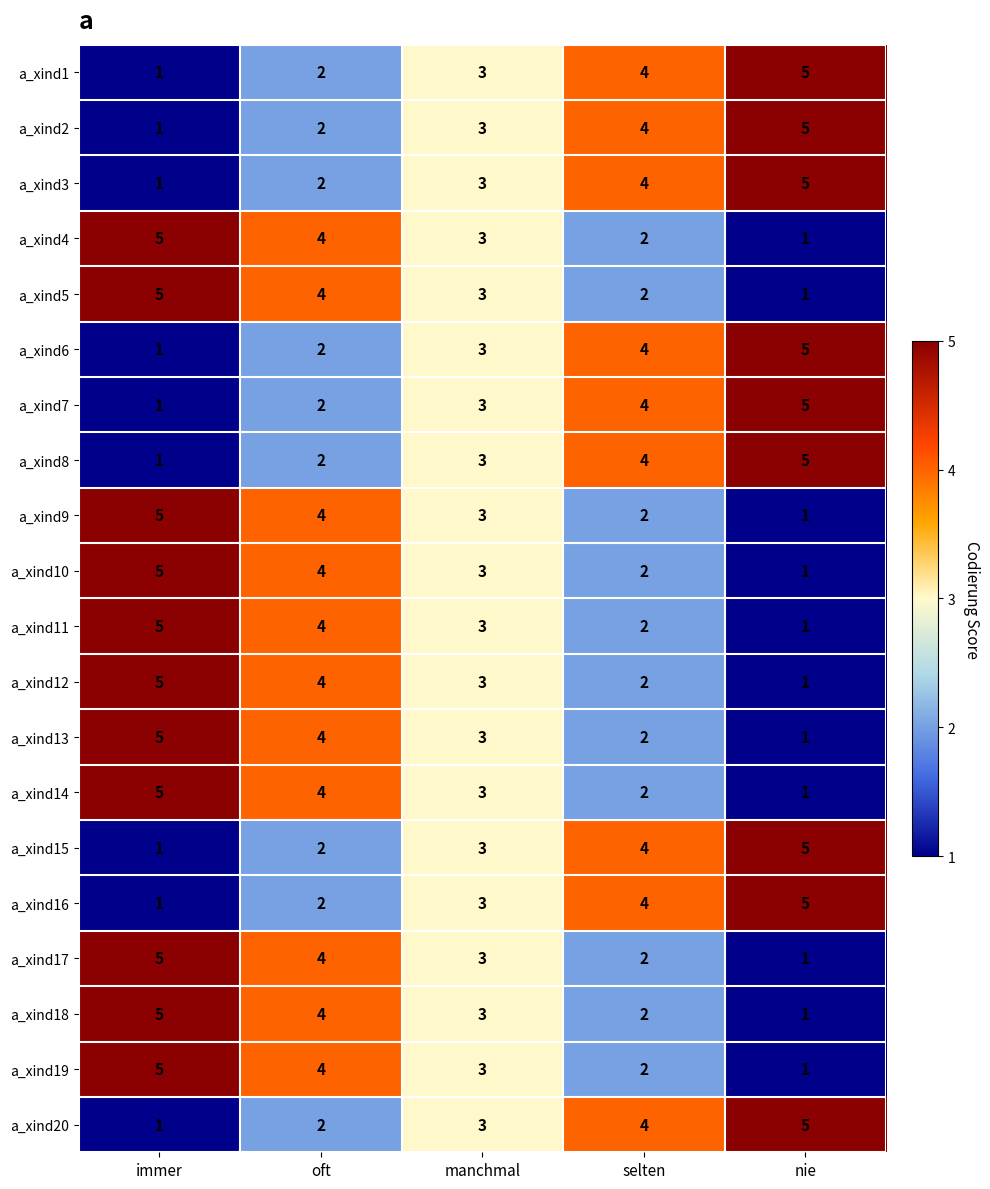

What is the average value of the a_xind9 series?

3